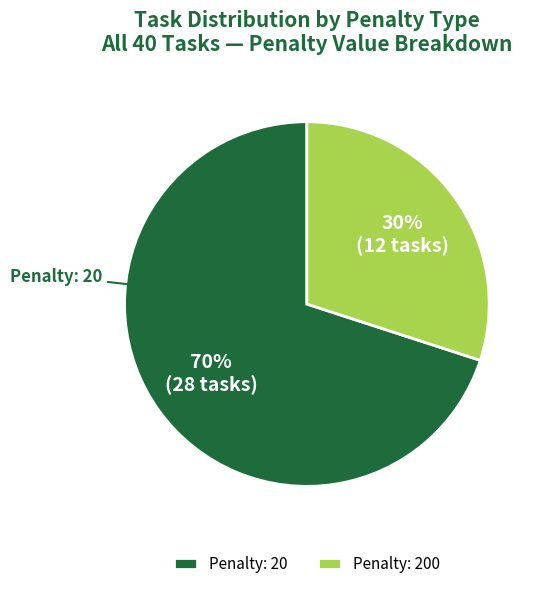

How many slices are in this pie chart?

2